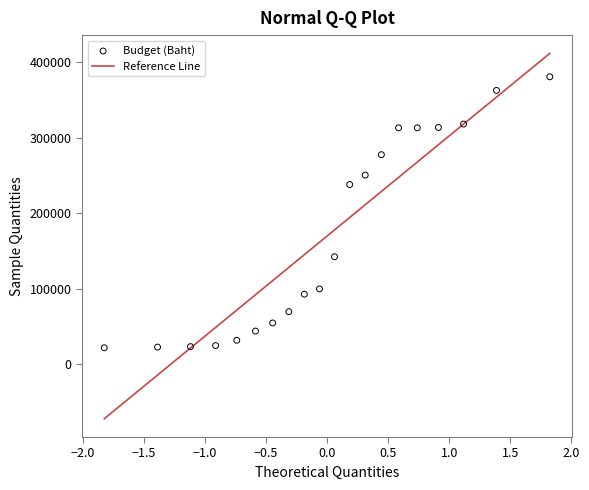

What Y value in the scatter plot is closest to 201300?

238000.0